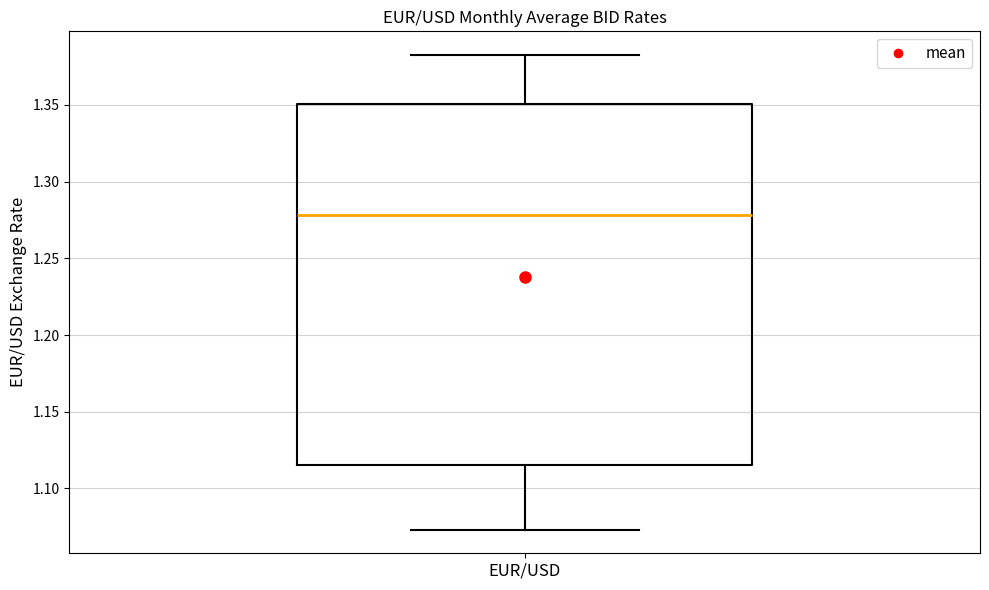

Transcribe this box plot: give where the median line is, the range the box spans, and where the two whiskers end, as read against the y-axis. The values are not printed on the chart, so give them approximately, as read against the axis.

median 1.280, box 1.115 to 1.350, whiskers 1.075 to 1.385